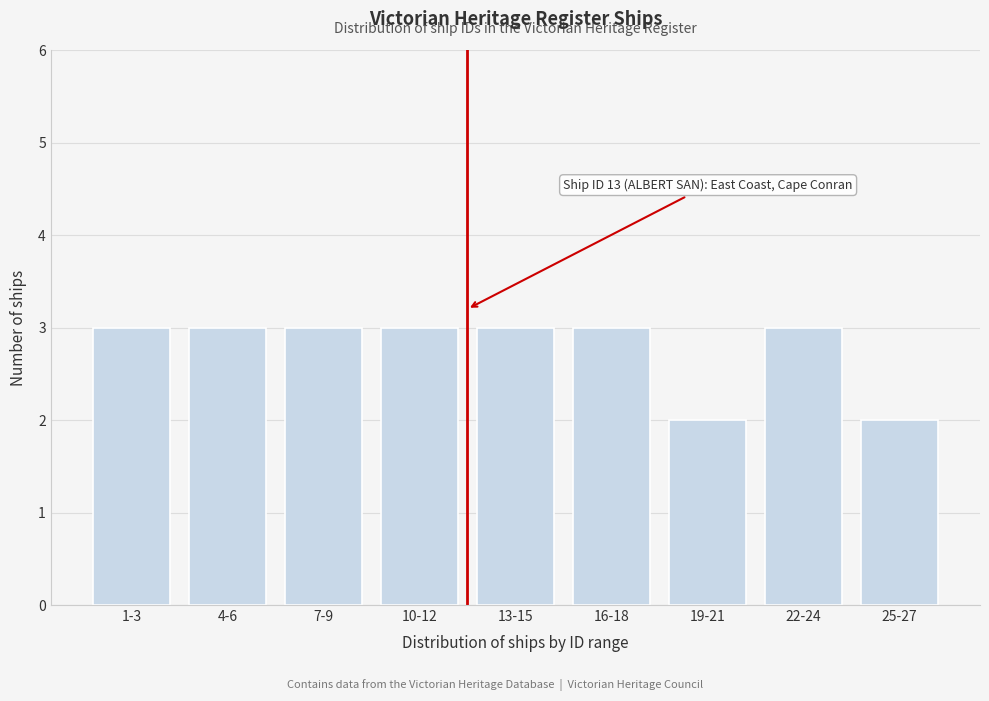

Reading right to left, extract all data points from this chart.

25-27=2	22-24=3	19-21=2	16-18=3	13-15=3	10-12=3	7-9=3	4-6=3	1-3=3